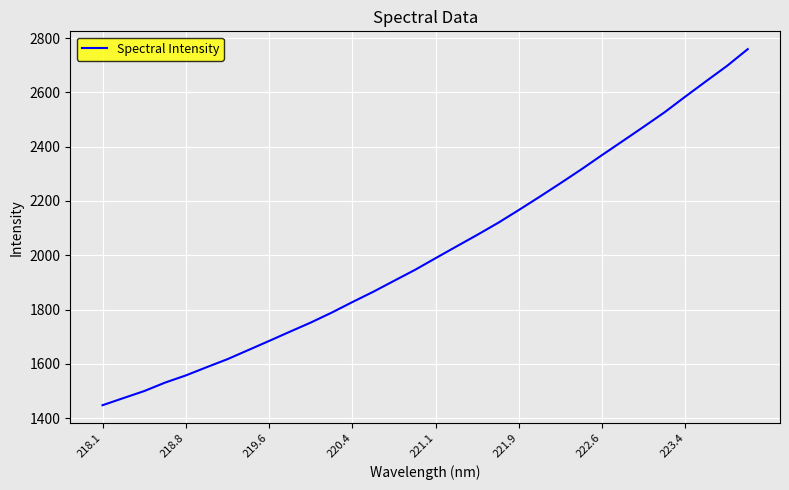

What is the difference between the maximum and minimum values?

1311.3